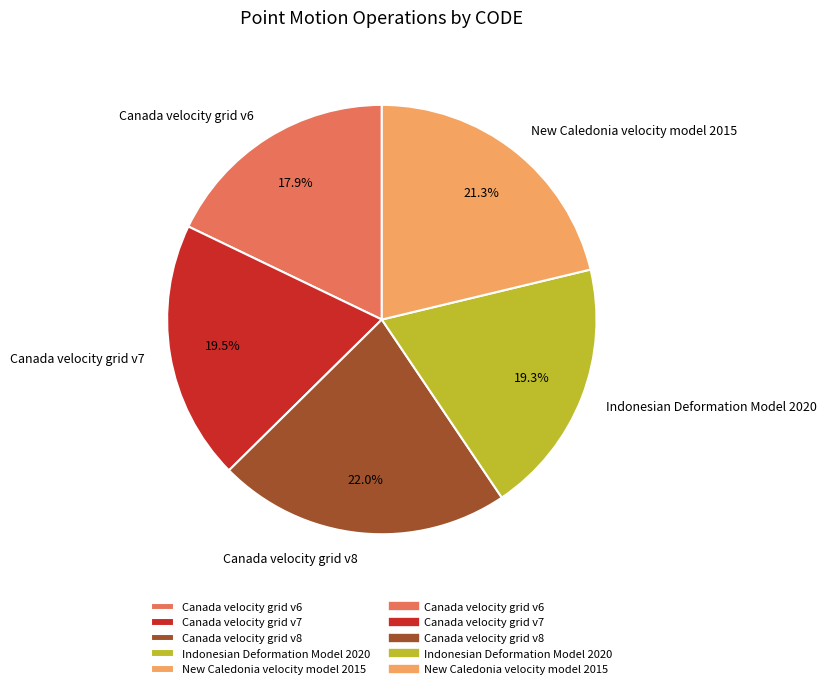

Does Canada velocity grid v8 represent more than half of the total?

No